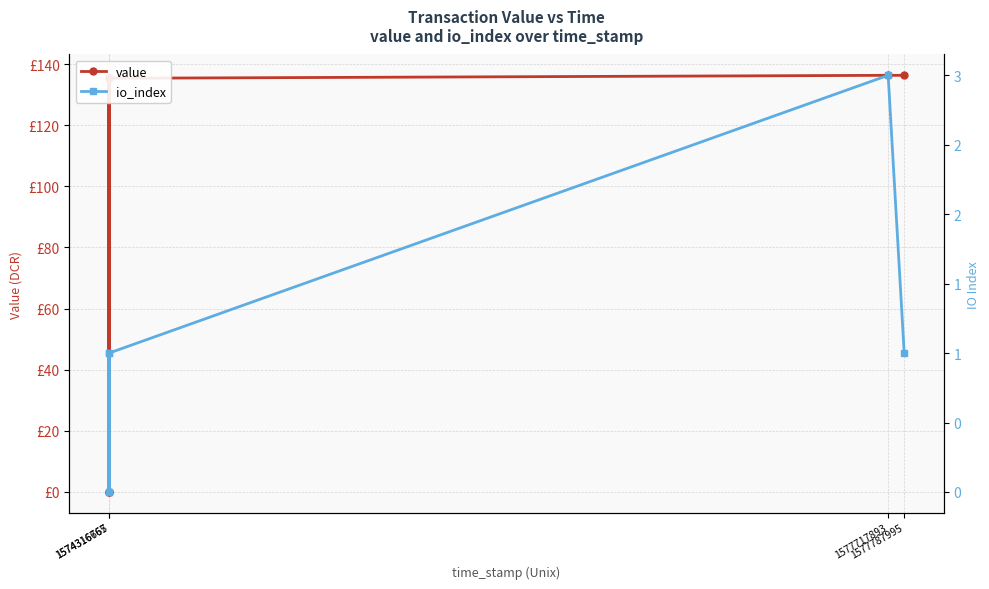

Rank the series at 1577717893 from highest to lowest value.

value, io_index